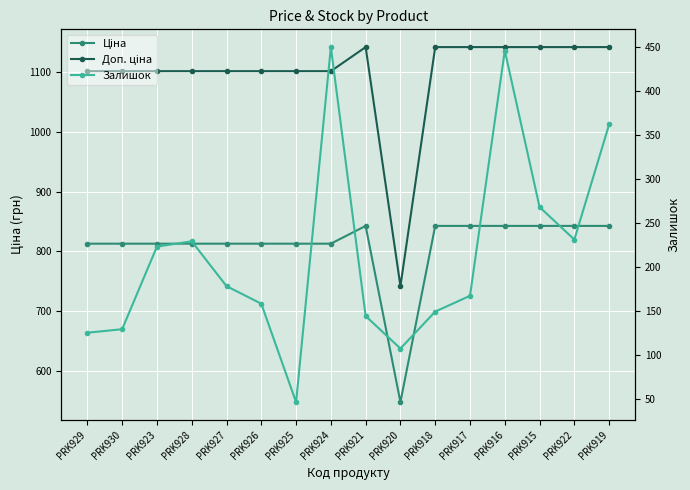

What position from the right is PRK915?

3